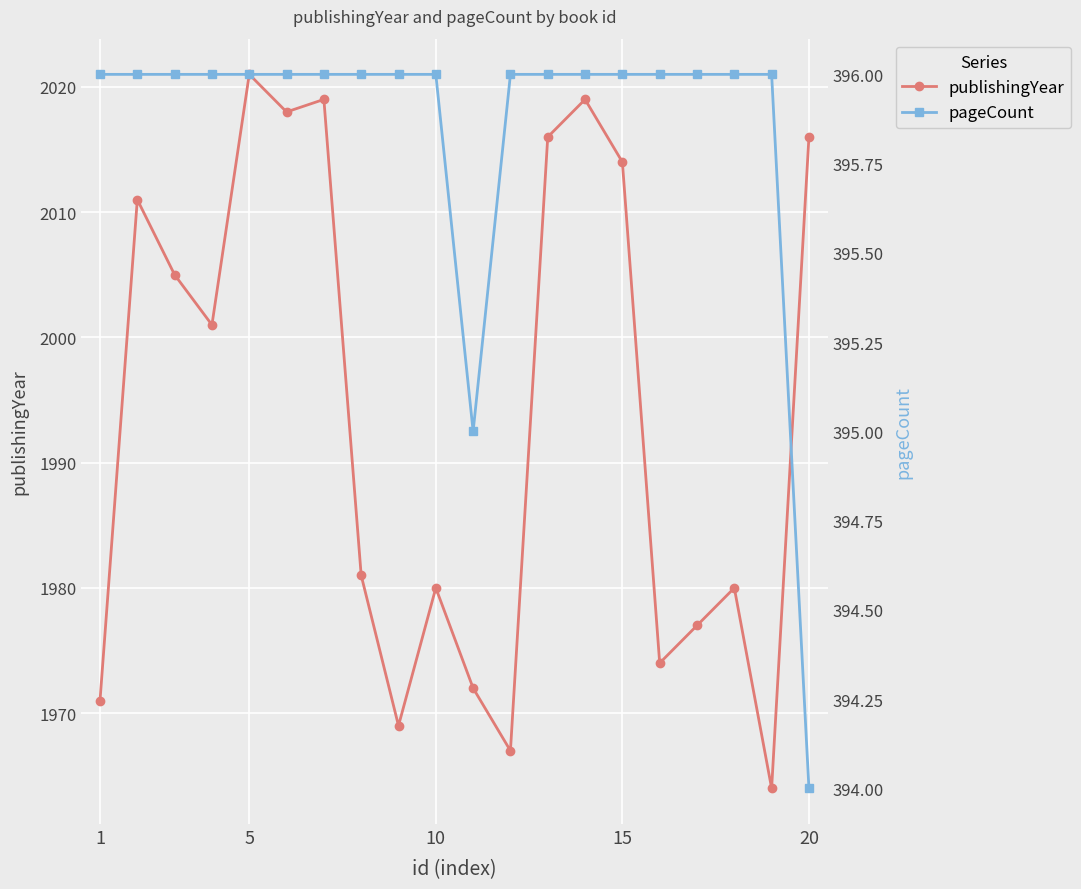

What is the sum of all pageCount values?

7917